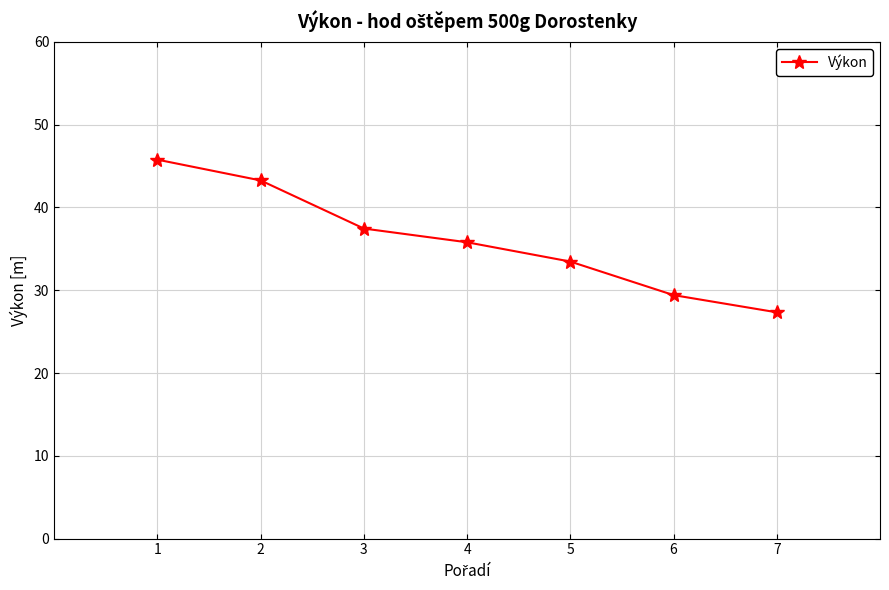

Where is the data nearest to the value 36?

4